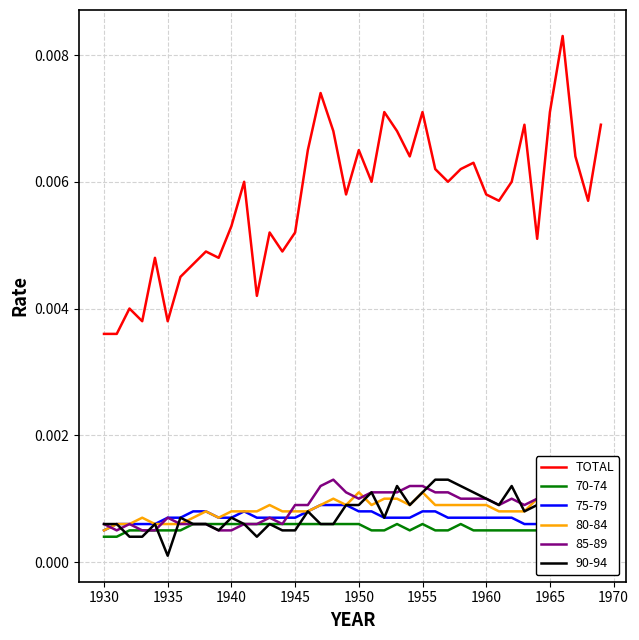

At which label does 90-94 reach its minimum?

1935